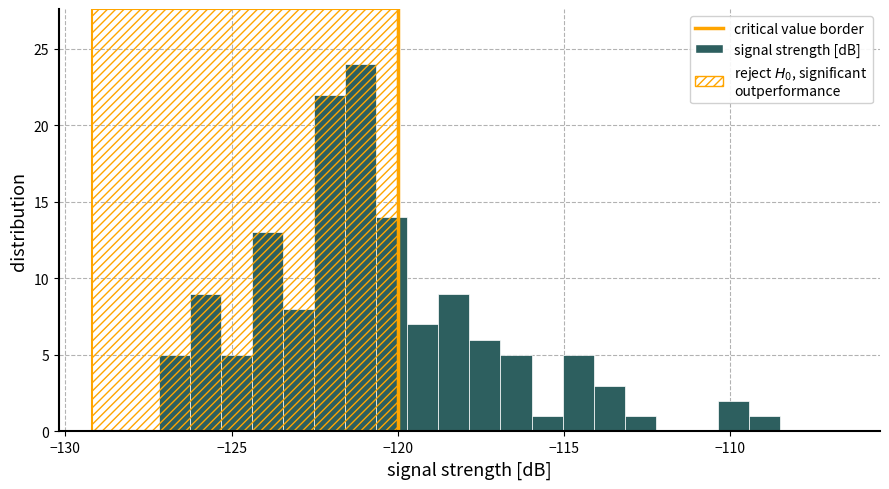

Read against the x-axis, roughly where is the centre of the tallest bar?

-121.0